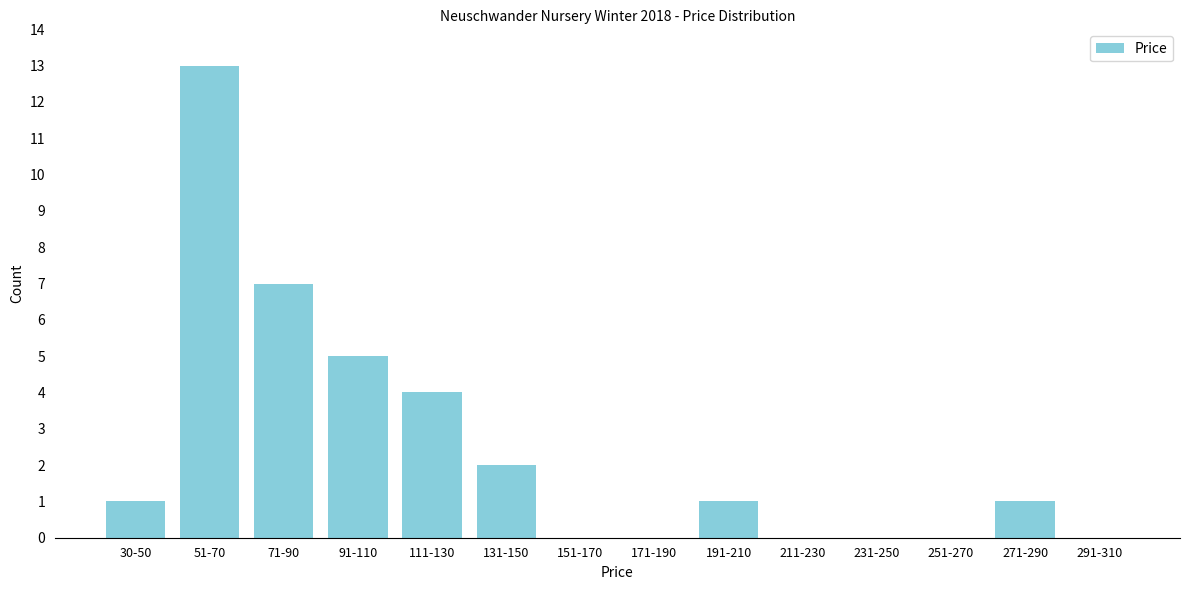

Reading left to right, extract all data points from this chart.

30-50=1	51-70=13	71-90=7	91-110=5	111-130=4	131-150=2	151-170=0	171-190=0	191-210=1	211-230=0	231-250=0	251-270=0	271-290=1	291-310=0